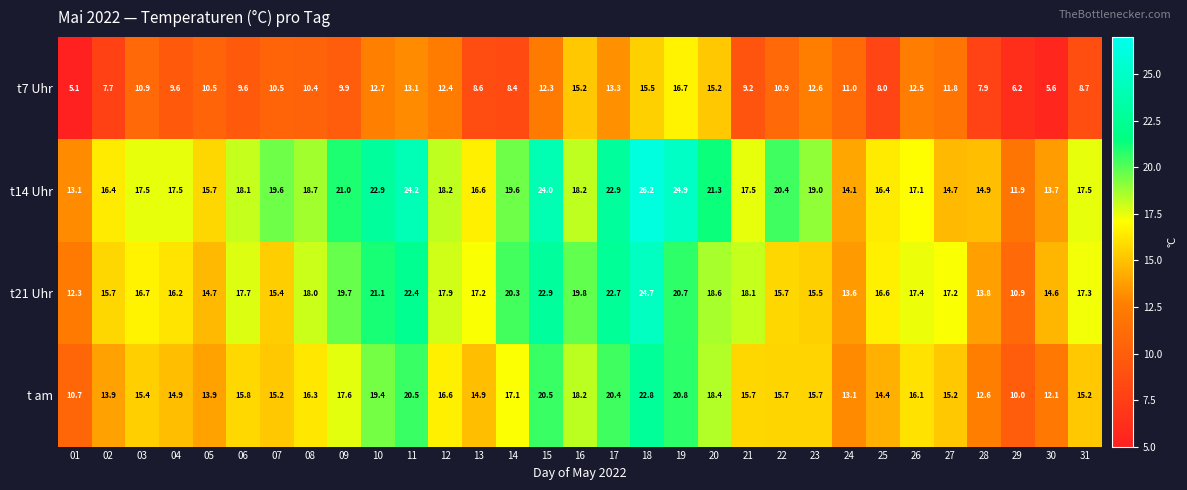

Read the t14 Uhr value at 02.

16.4